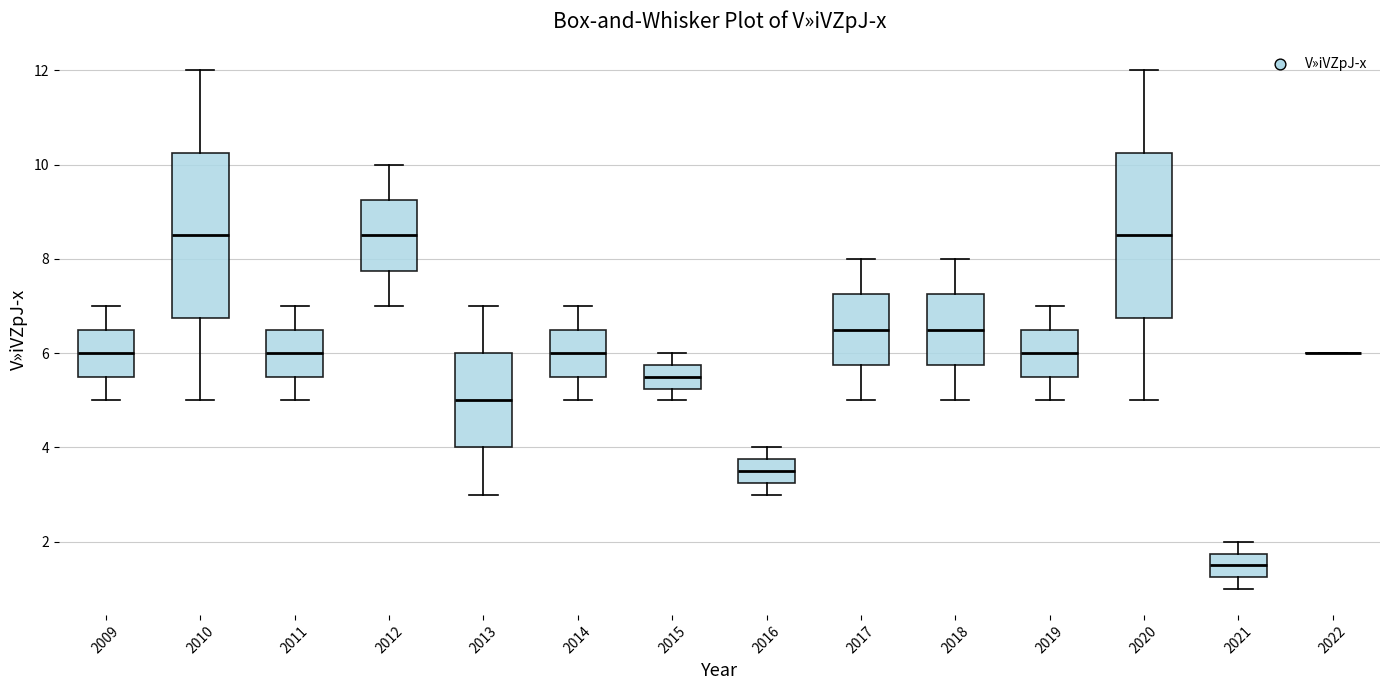

Reading left to right, transcribe this box plot: for each box, give where its median line is, the range the box spans, and where its two whiskers end, as read against the y-axis. The values are not printed on the chart, so give them approximately, as read against the axis.

2009: median 6.0, box 5.6 to 6.6, whiskers 5.0 to 7.0
2010: median 8.6, box 6.8 to 10.2, whiskers 5.0 to 12.0
2011: median 6.0, box 5.6 to 6.6, whiskers 5.0 to 7.0
2012: median 8.6, box 7.8 to 9.2, whiskers 7.0 to 10.0
2013: median 5.0, box 4.0 to 6.0, whiskers 3.0 to 7.0
2014: median 6.0, box 5.6 to 6.6, whiskers 5.0 to 7.0
2015: median 5.6, box 5.2 to 5.8, whiskers 5.0 to 6.0
2016: median 3.6, box 3.2 to 3.8, whiskers 3.0 to 4.0
2017: median 6.6, box 5.8 to 7.2, whiskers 5.0 to 8.0
2018: median 6.6, box 5.8 to 7.2, whiskers 5.0 to 8.0
2019: median 6.0, box 5.6 to 6.6, whiskers 5.0 to 7.0
2020: median 8.6, box 6.8 to 10.2, whiskers 5.0 to 12.0
2021: median 1.6, box 1.2 to 1.8, whiskers 1.0 to 2.0
2022: box collapsed to a line at 6.0, whiskers 6.0 to 6.0